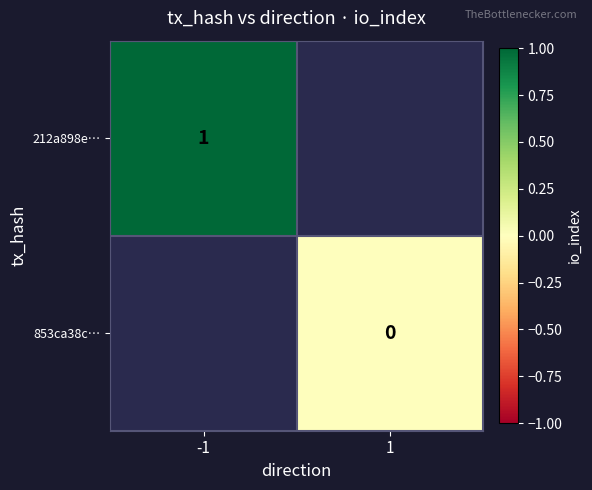

The value of 212a898e… at -1 is 1. True or false?

True